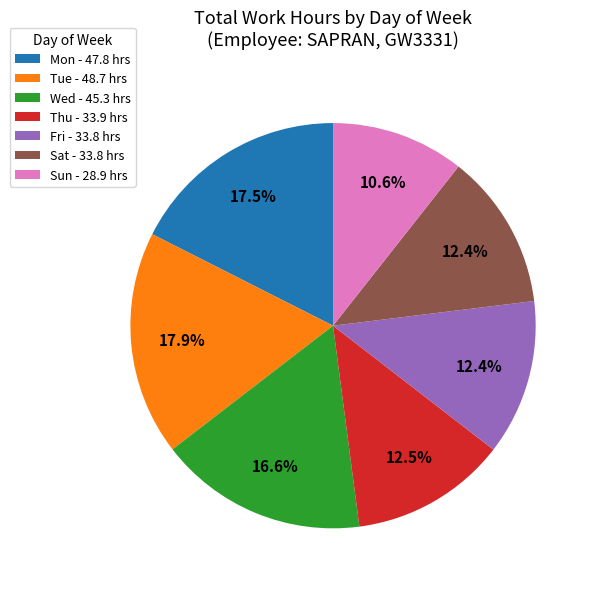

How many slices are in this pie chart?

7